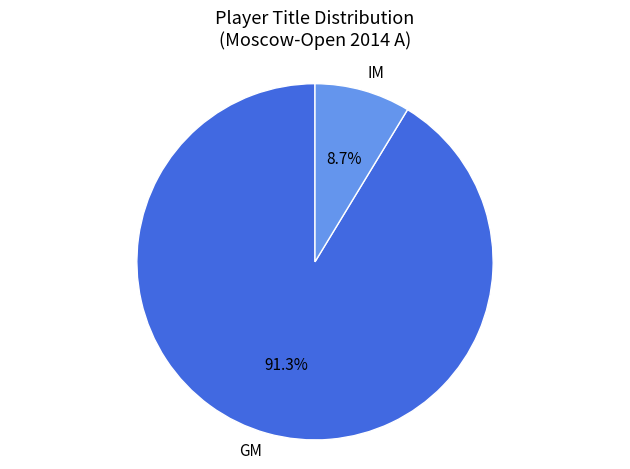

Which category accounts for the majority?

GM